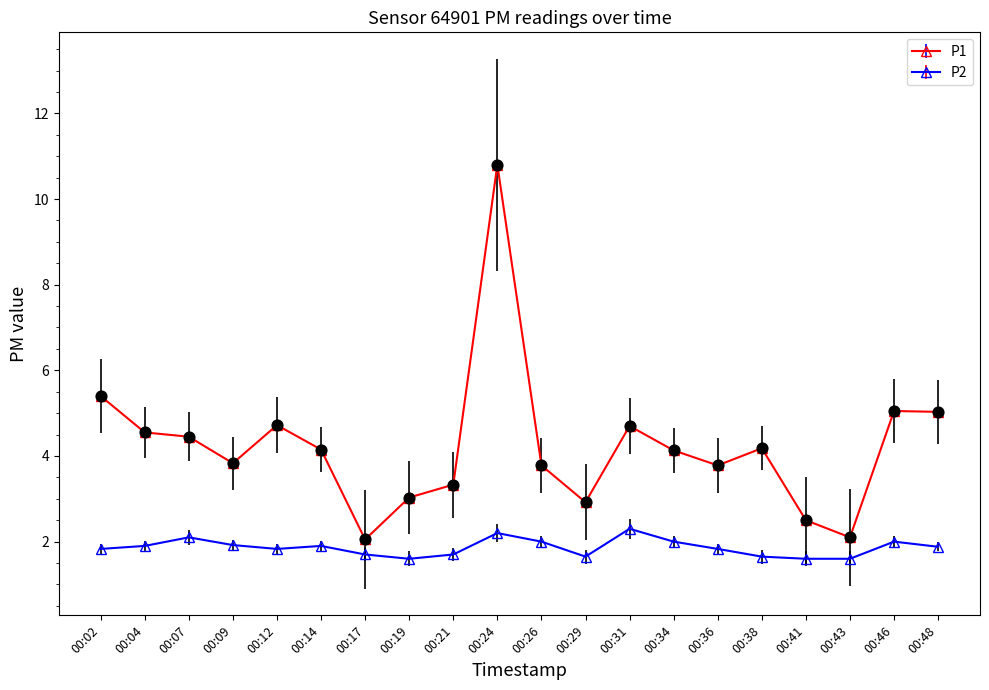

What is the difference between the highest and lowest values at 00:24?

8.6